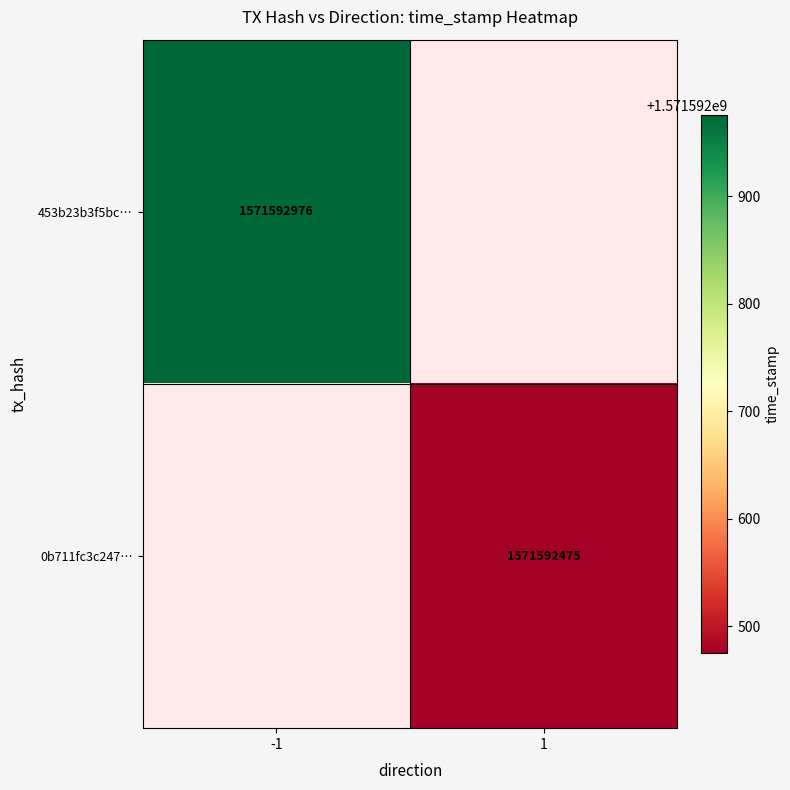

Which series has the largest range (max minus min)?

453b23b3f5bc5ab48f5041707cfa22e63caabd3